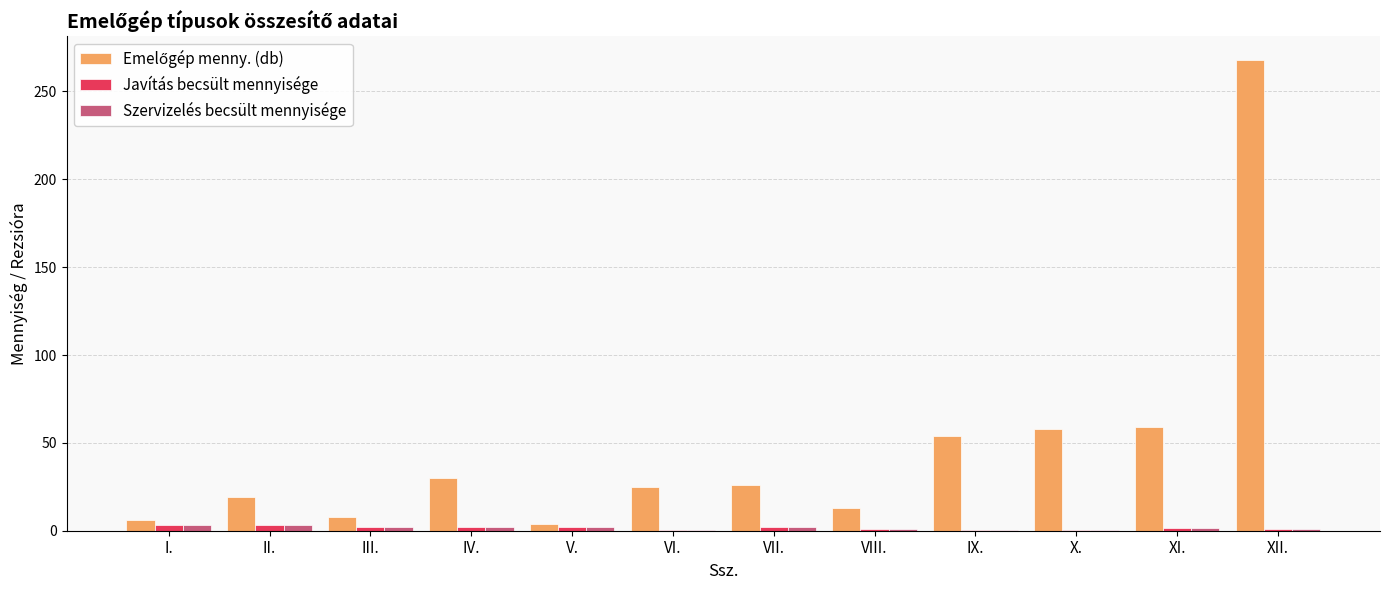

What is the average value of the Javítás becsült mennyisége series?

1.6